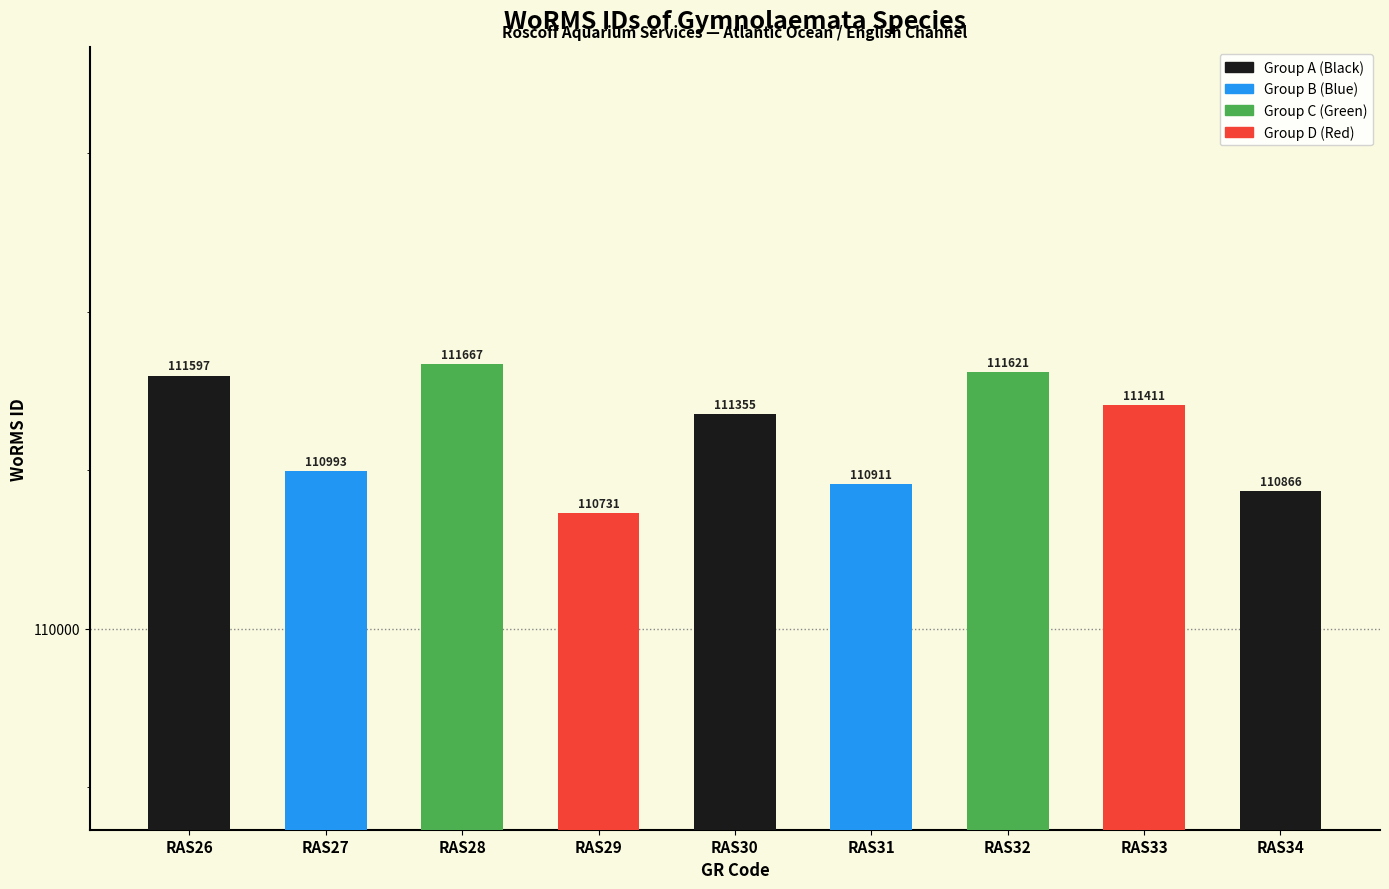

Are the bars horizontal?

No